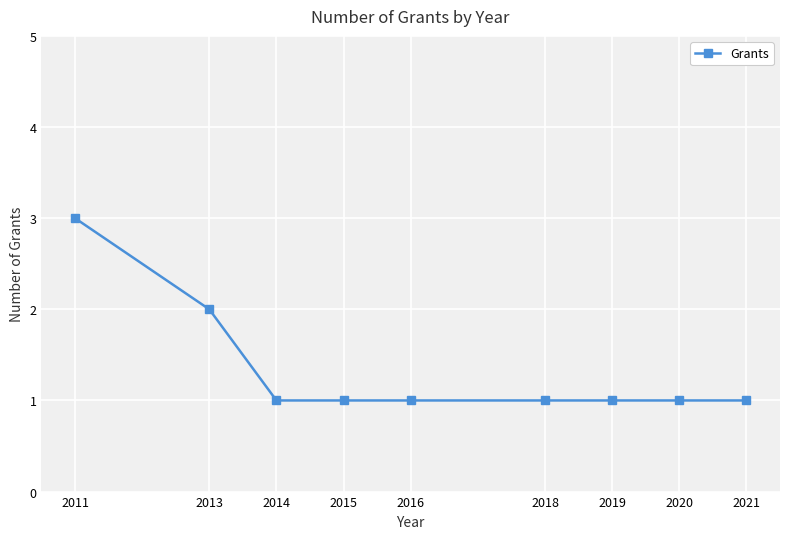

Reading left to right, transcribe all the data shown in this chart.

3	2	1	1	1	1	1	1	1